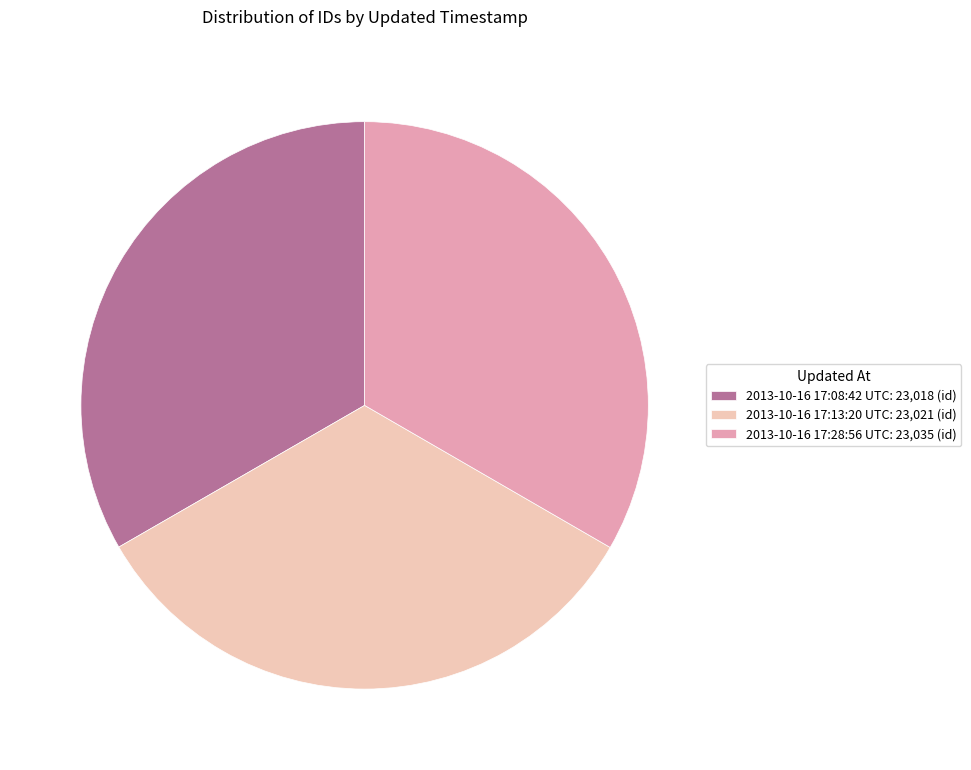

Is 2013-10-16 17:13:20 UTC: 23,021 (id) the majority of the pie?

No